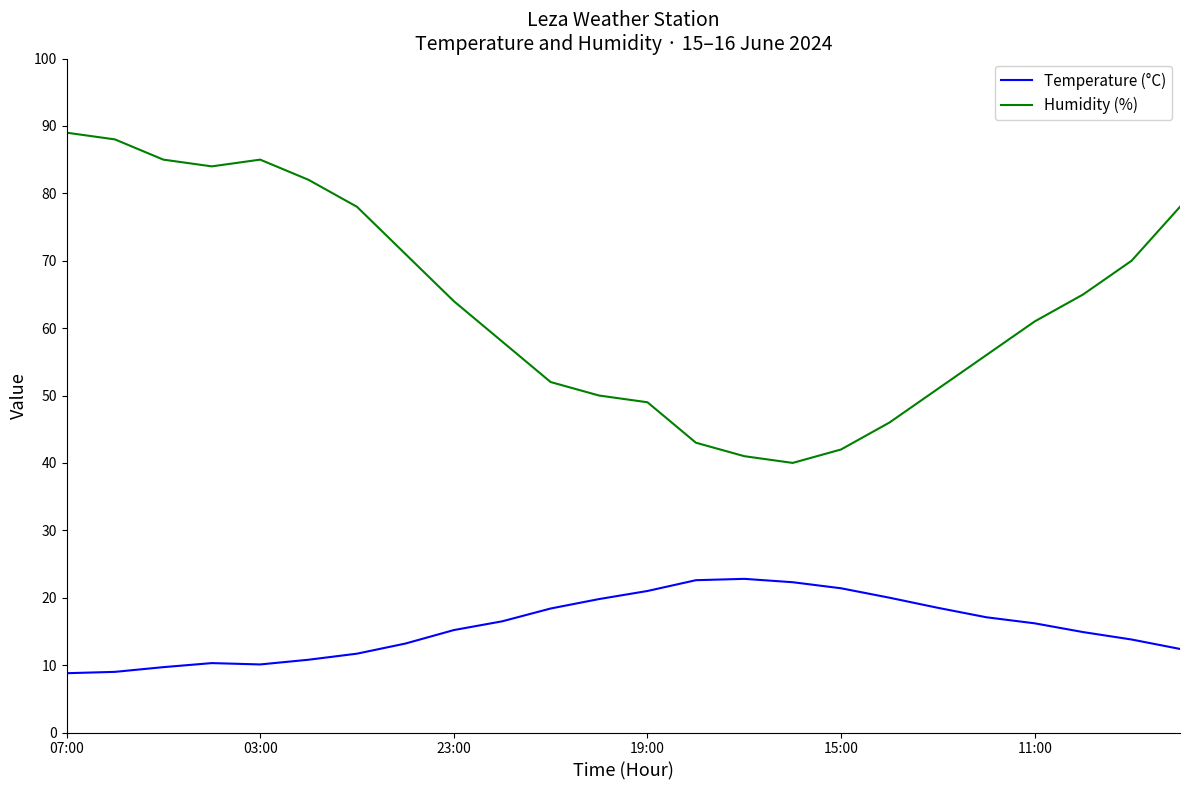

True or false: Humidity (%) and Temperature (°C) intersect in this chart.

False